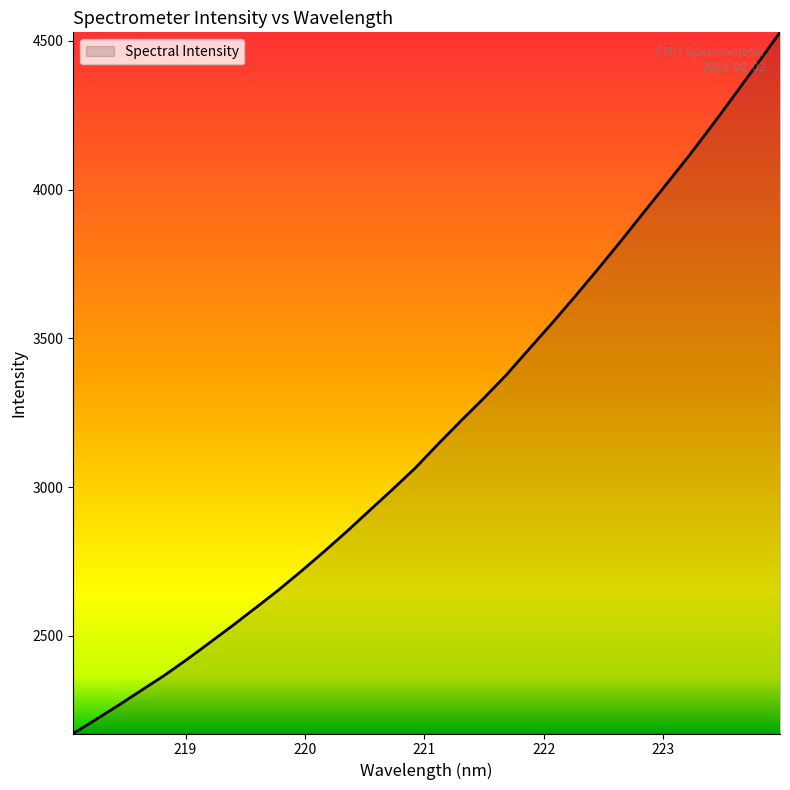

Does the chart display data point markers on the line(s)?

No